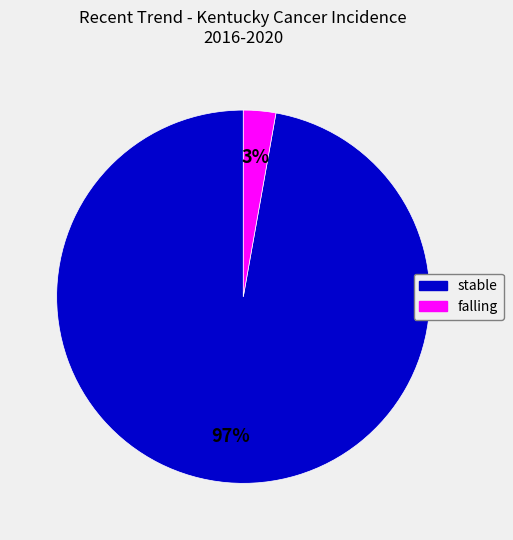

True or false: stable accounts for 97% of the total.

True